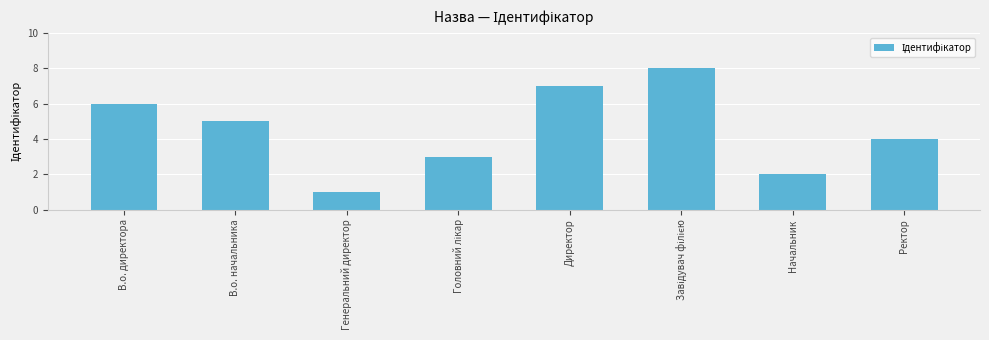

Reading right to left, extract all data points from this chart.

4	2	8	7	3	1	5	6